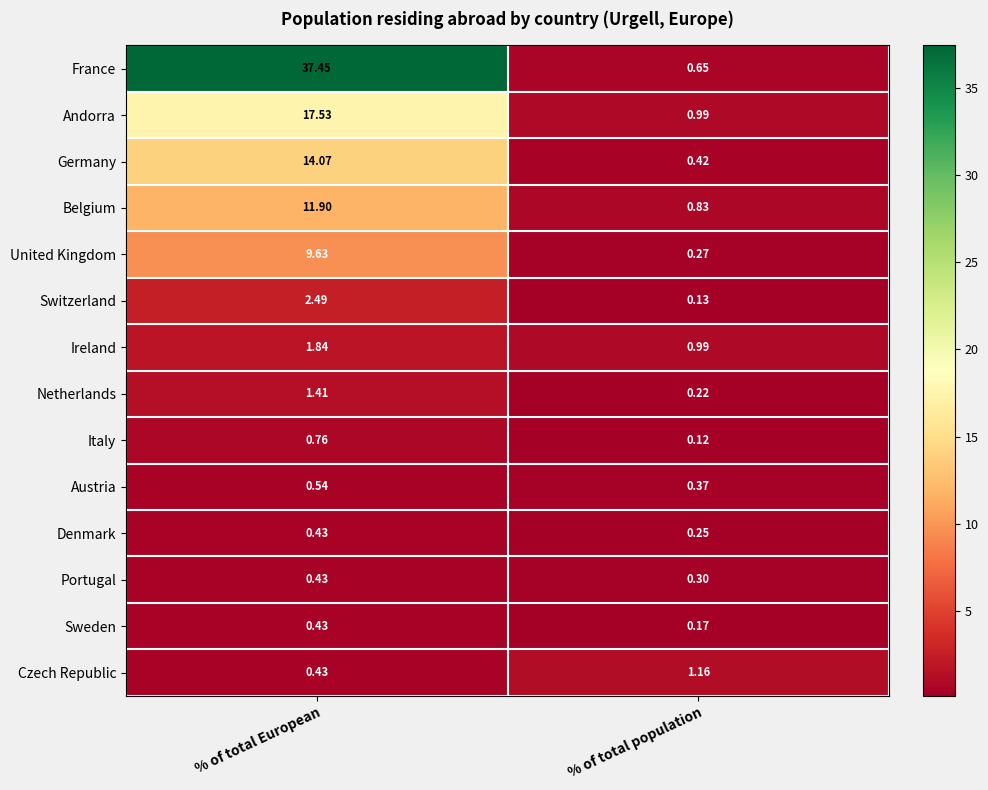

How many categories are shown in the chart?

2